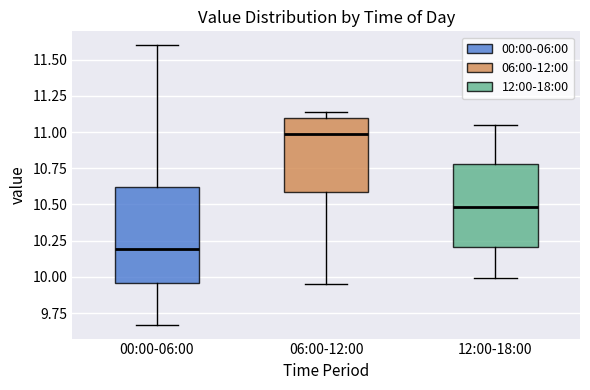

Reading left to right, transcribe this box plot: for each box, give where its median line is, the range the box spans, and where its two whiskers end, as read against the y-axis. The values are not printed on the chart, so give them approximately, as read against the axis.

00:00-06:00: median 10.20, box 9.95 to 10.60, whiskers 9.65 to 11.60
06:00-12:00: median 11.00, box 10.60 to 11.10, whiskers 9.95 to 11.15
12:00-18:00: median 10.50, box 10.20 to 10.80, whiskers 10.00 to 11.05